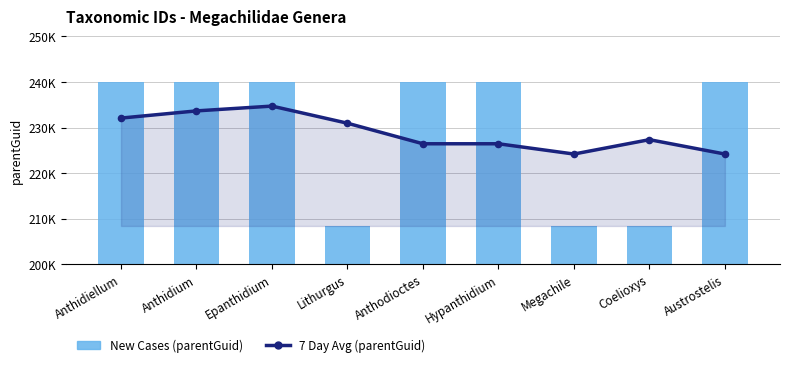

Is the value of New Cases (parentGuid) at Megachile greater than the value of 7 Day Avg (parentGuid) at Hypanthidium?

No